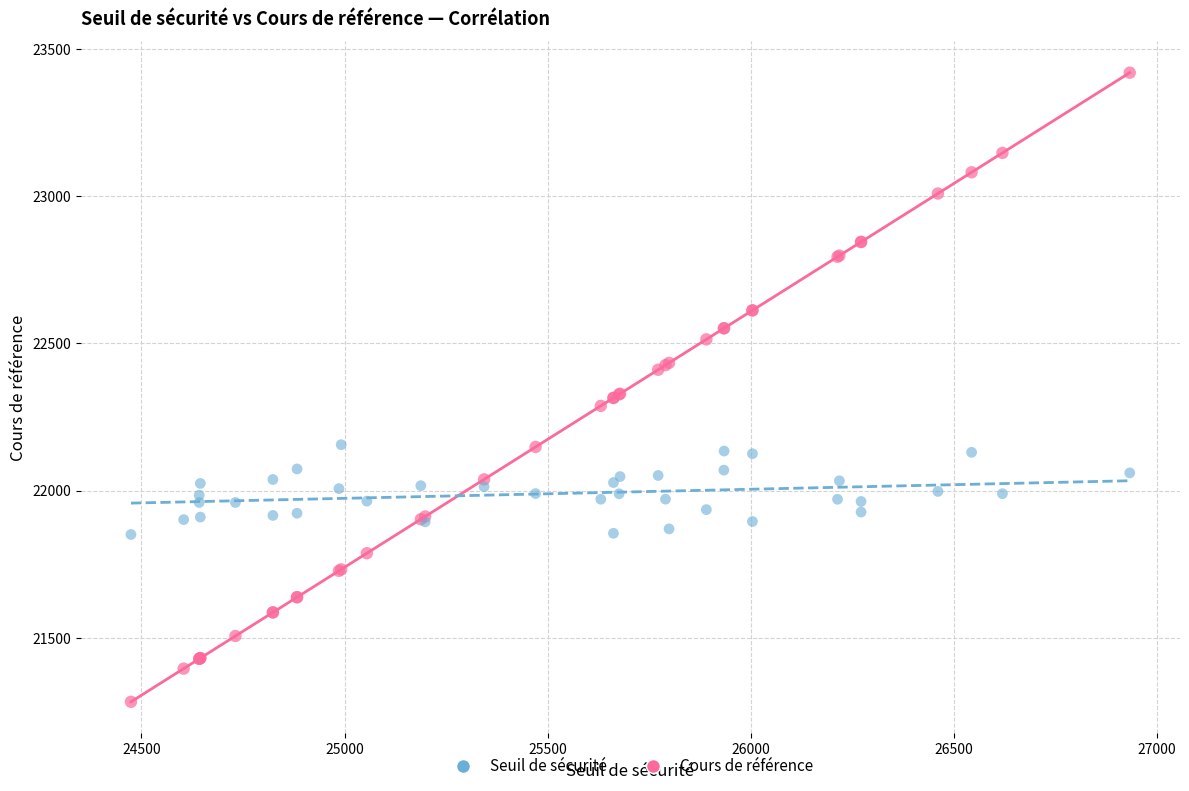

Which series reaches the maximum Y coordinate?

Cours de référence